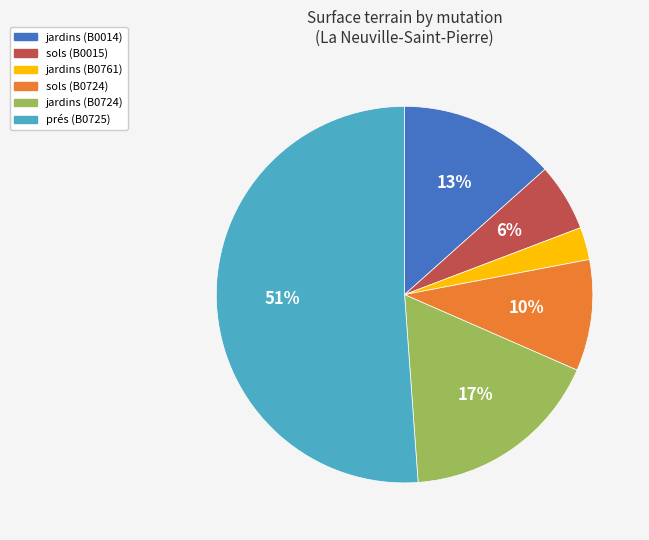

Combined, do sols (B0015) and jardins (B0724) account for over 50%?

No